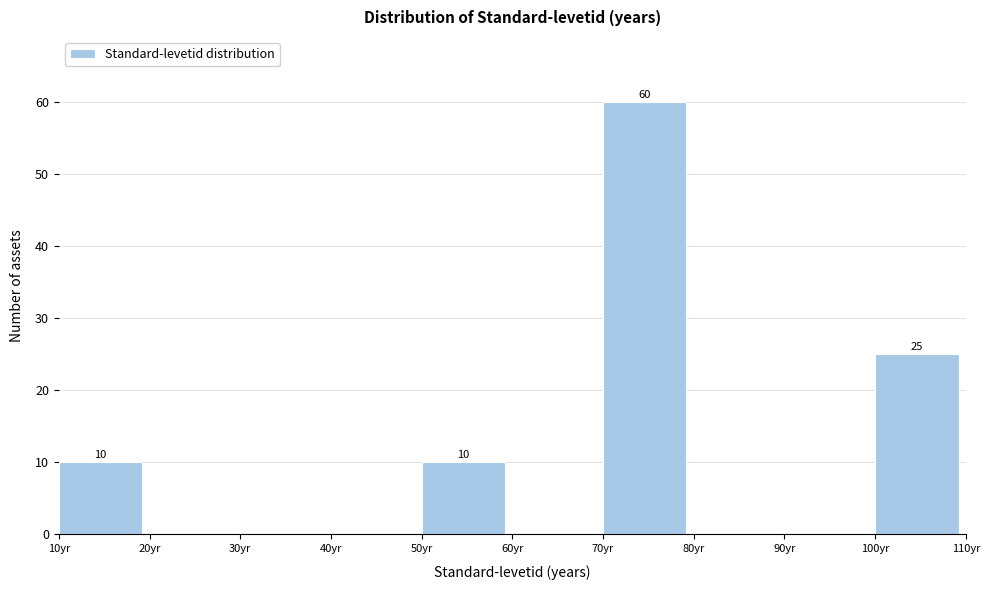

Which range on the x-axis has the tallest bar?

70 to 80